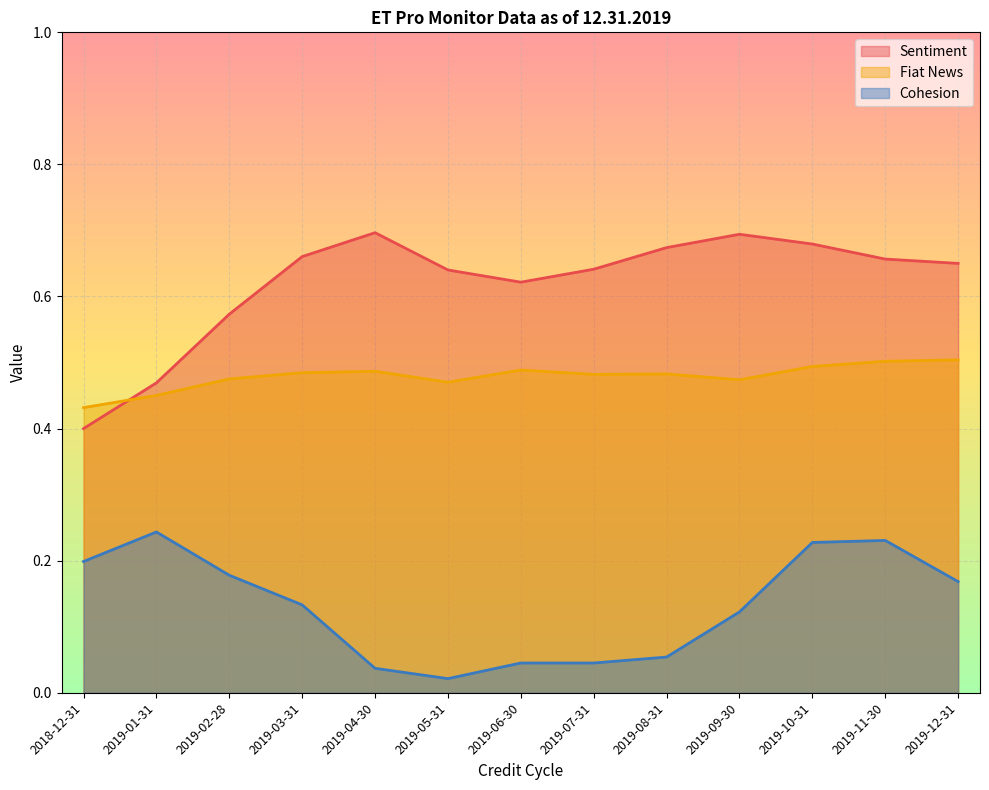

What is the total value across all series at 2018-12-31?

1.0